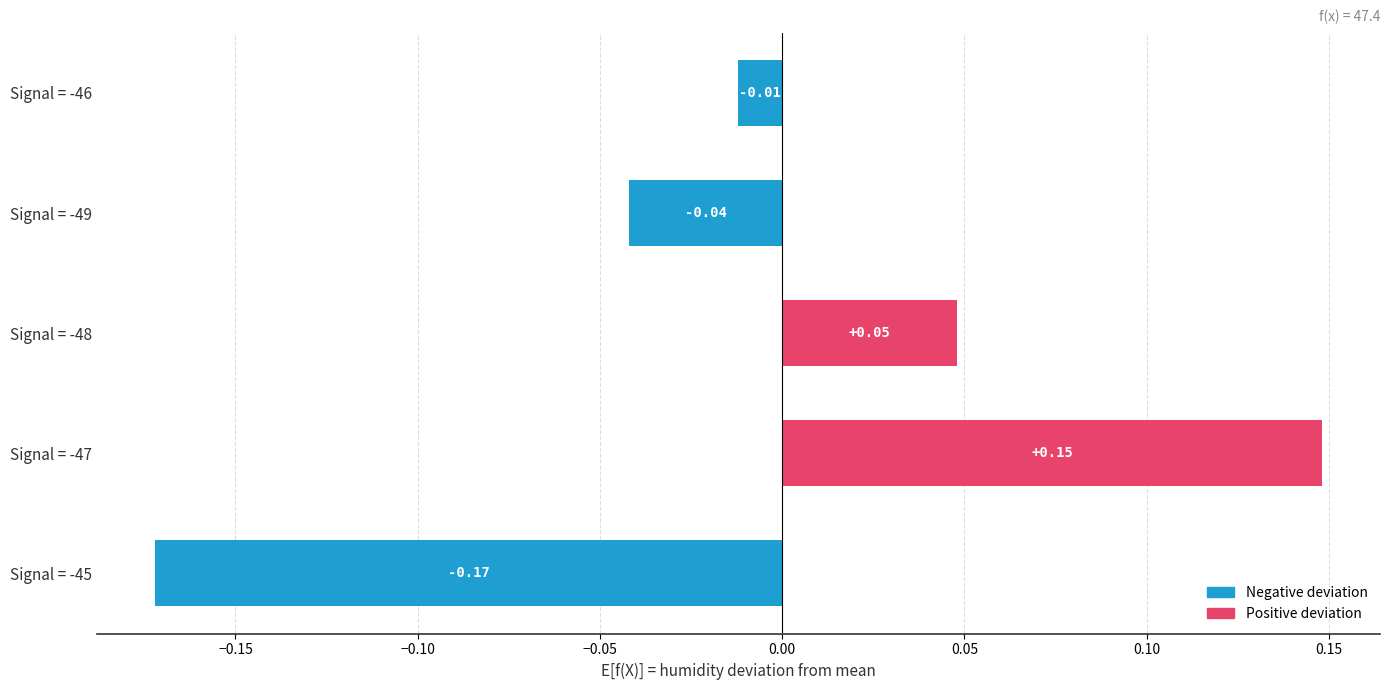

What is the difference between the maximum and minimum values?

0.3